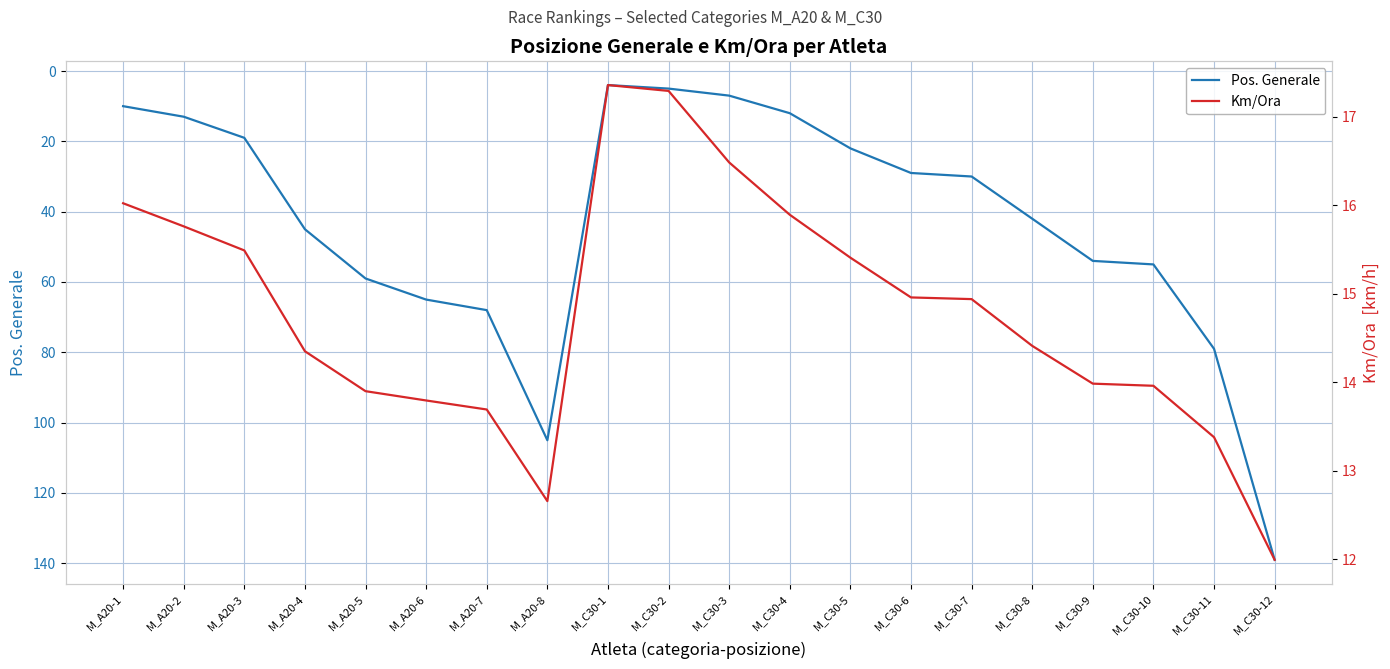

Which category has the highest value across all series?

M_C30-12